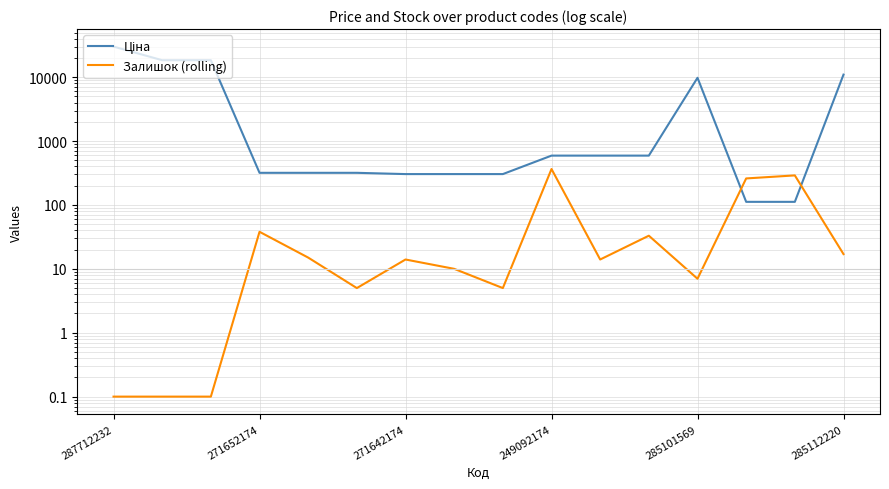

Where does the Ціна series first go above 591?

287712232